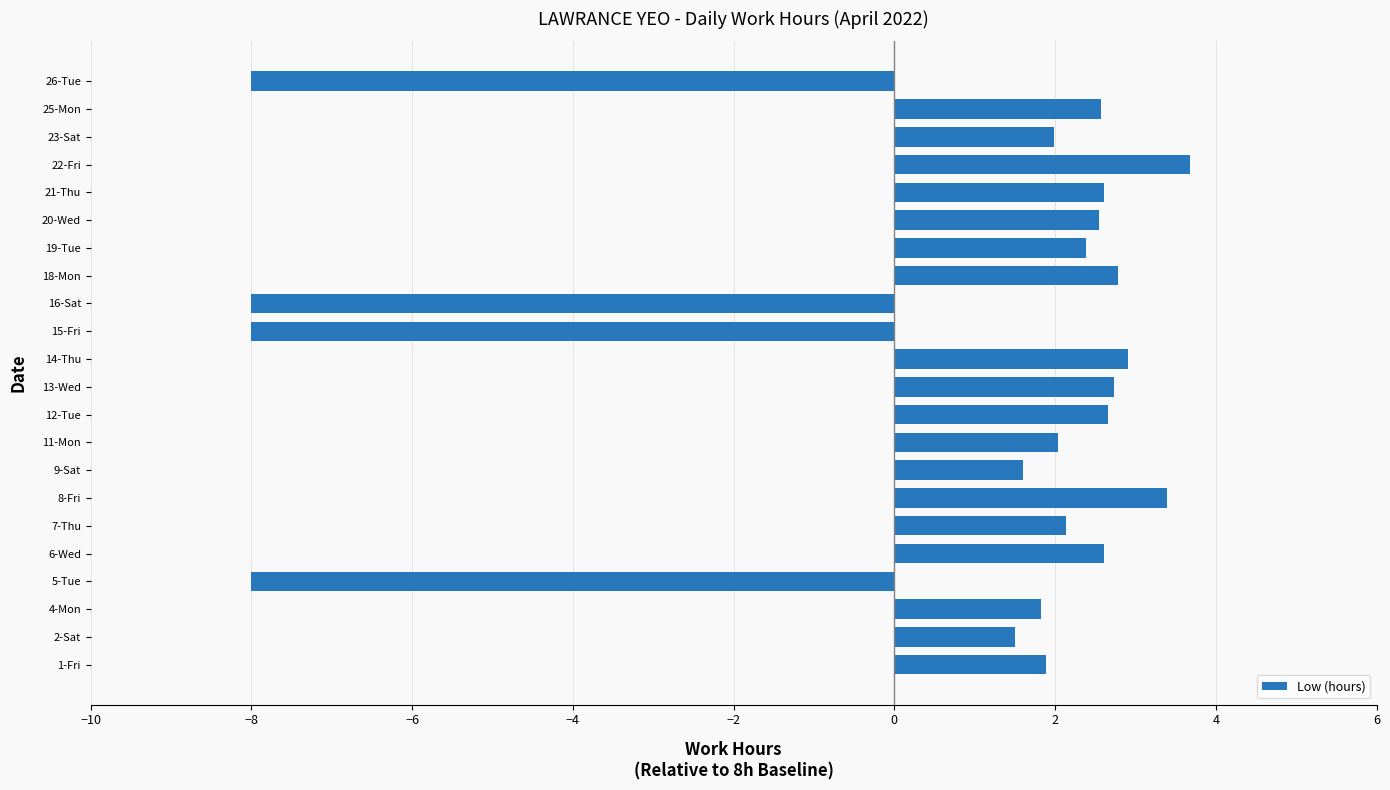

True or false: the data shows 2.9 at 9-Sat.

False